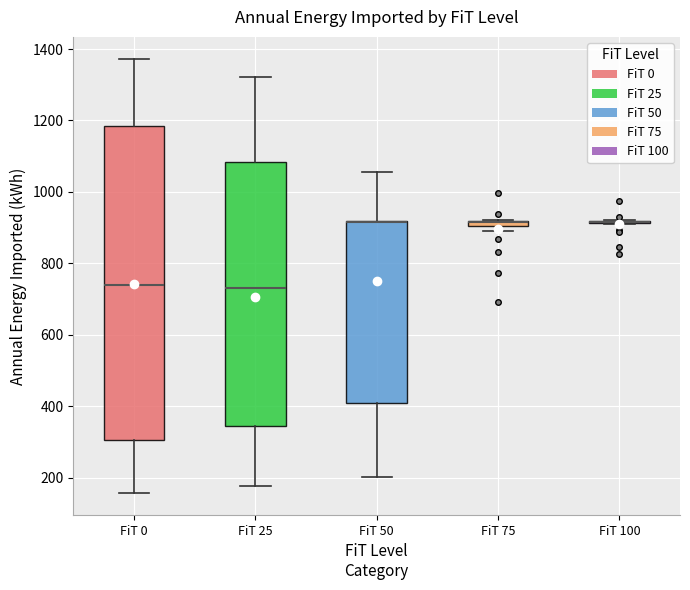

Comparing the boxes themselves (not the whiskers), which one is the tallest?

FiT 0